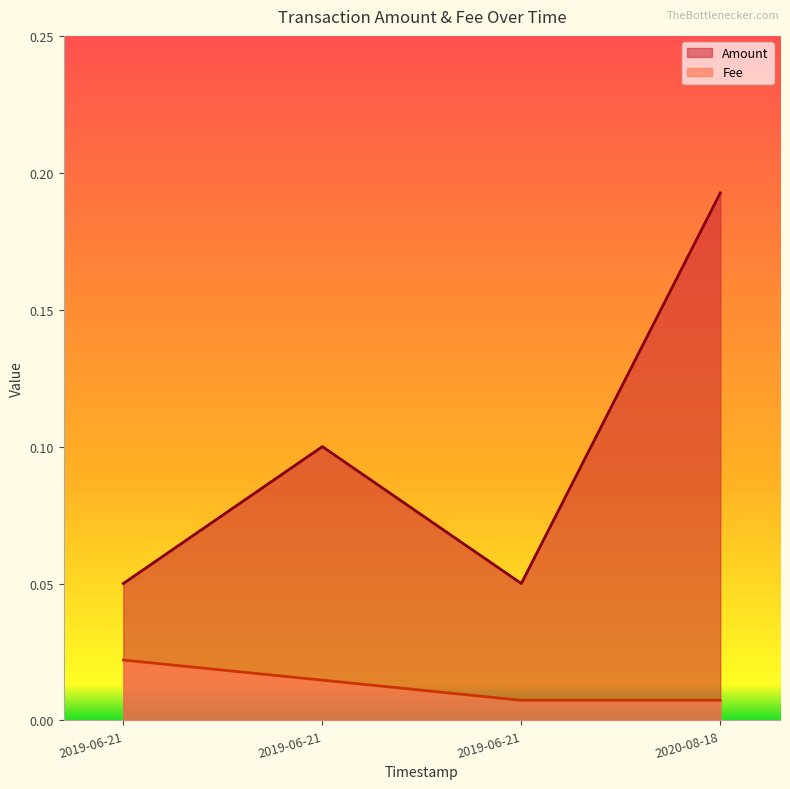

At which category is the sum across all series the highest?

2020-08-18